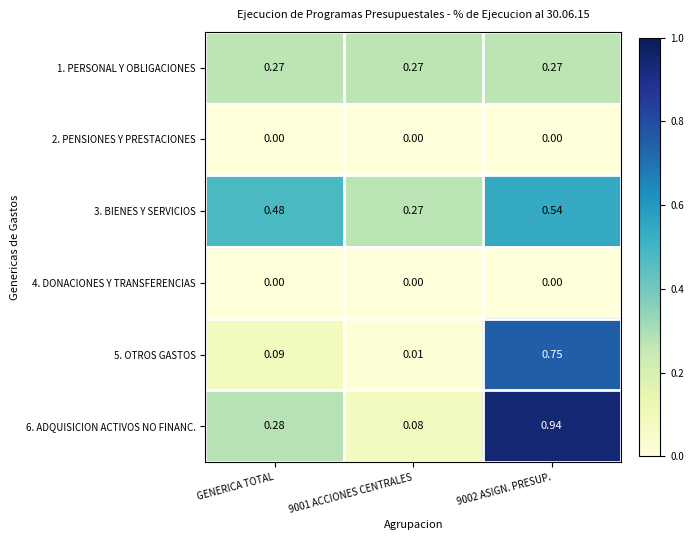

What is the total value across all series at 9001 ACCIONES CENTRALES?

0.6